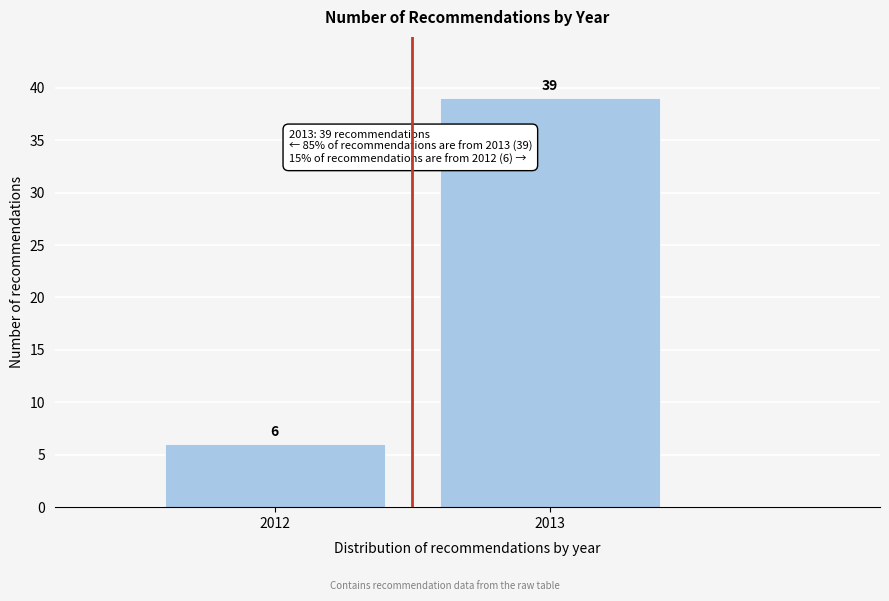

Reading left to right, list all the values displayed in this chart.

6	39